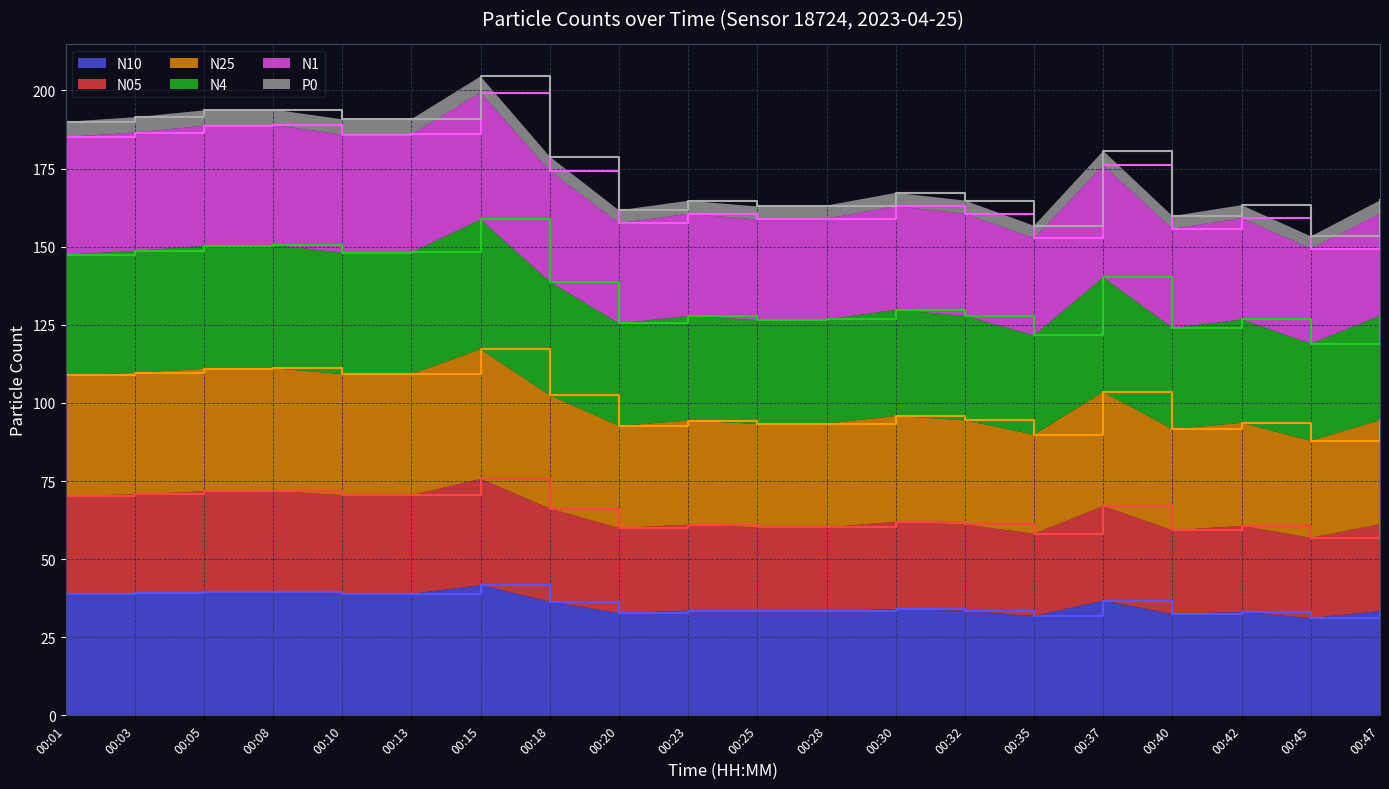

In N4, how many points are higher than both neighbors (excluding endpoints)?

6